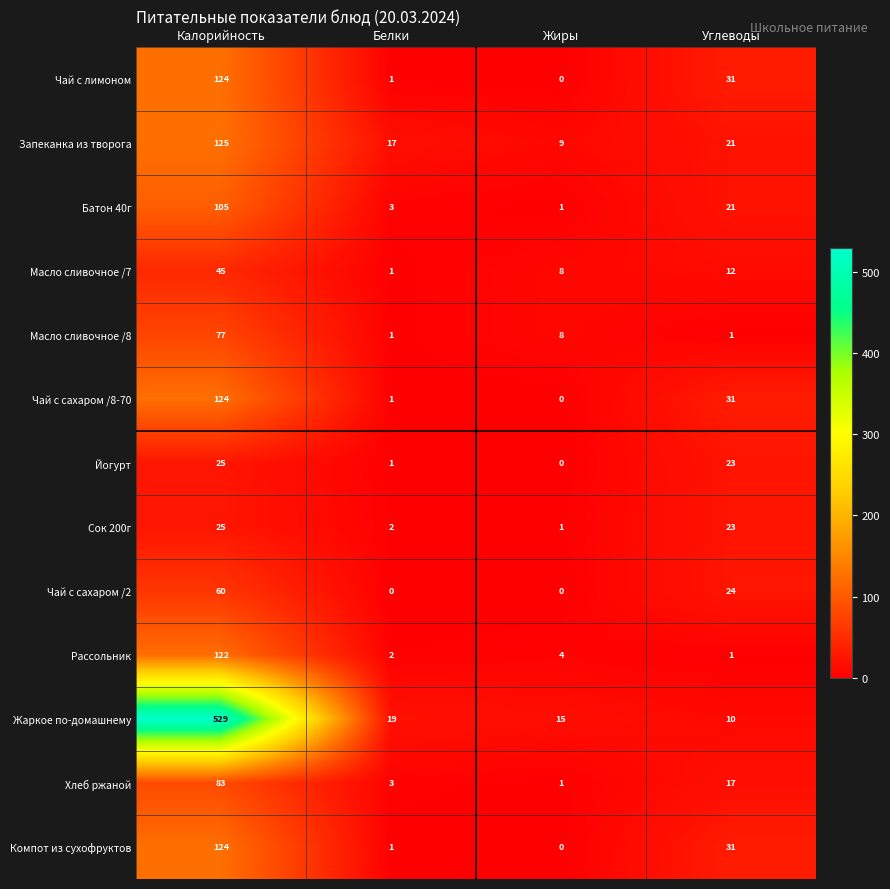

Which series has the largest total across all categories?

Жаркое по-домашнему